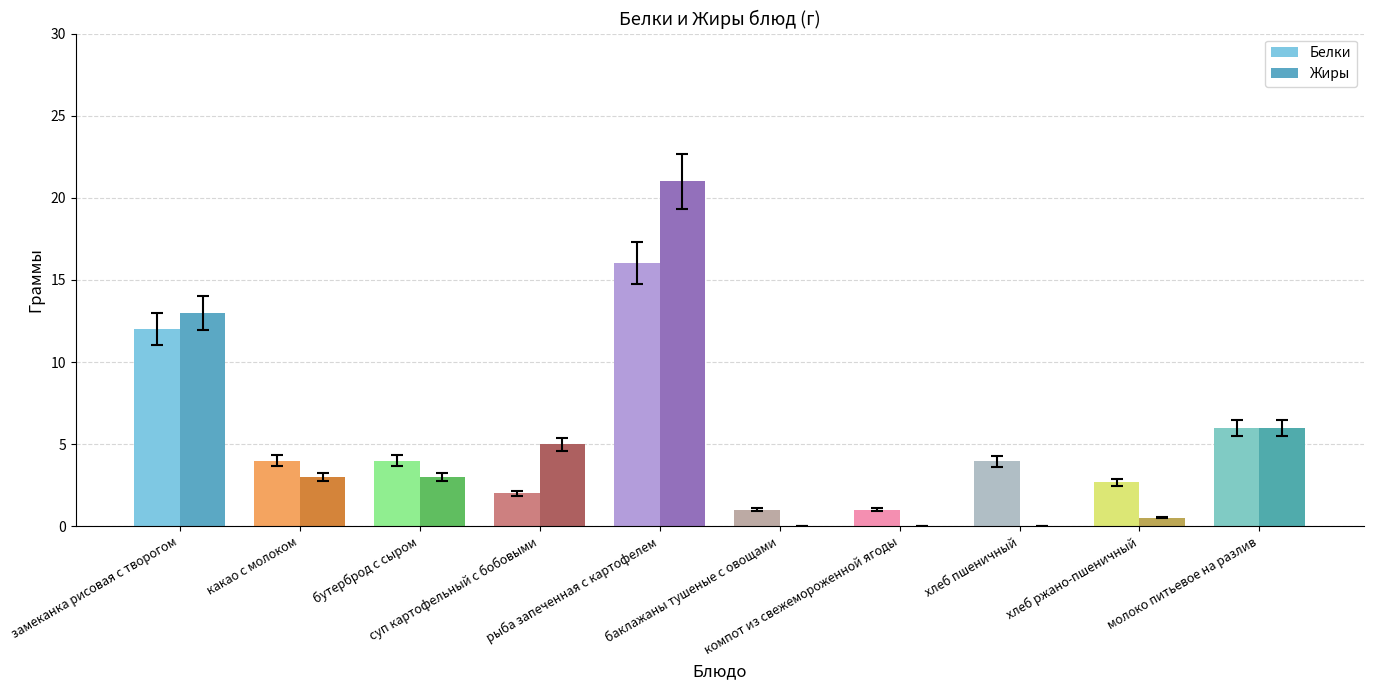

How many series are shown in this chart?

2